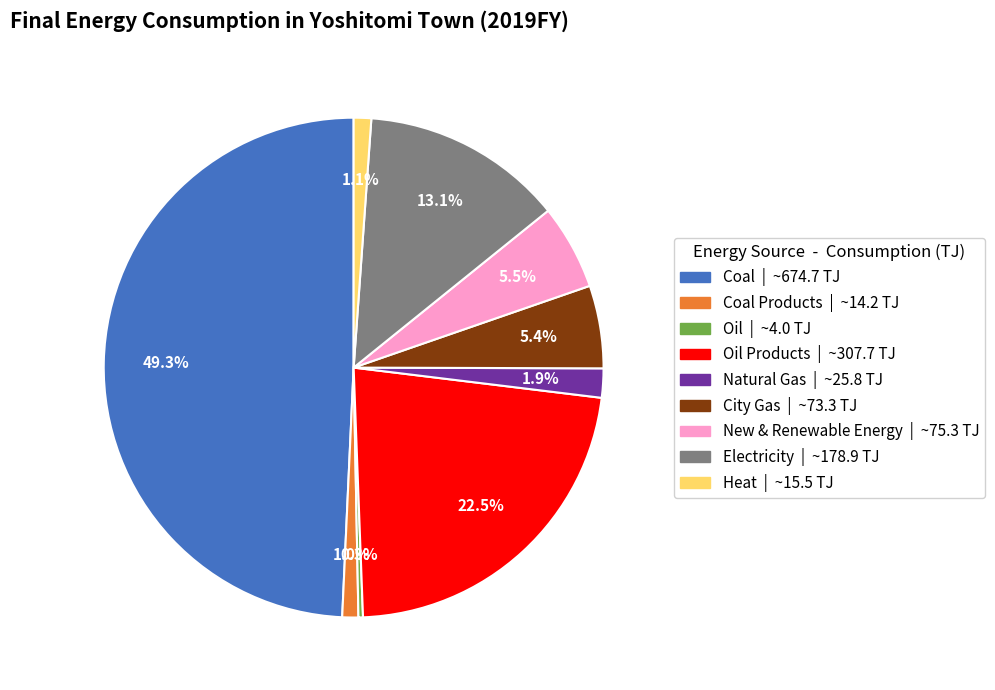

To the nearest percent, what is the average slice percentage?

11%